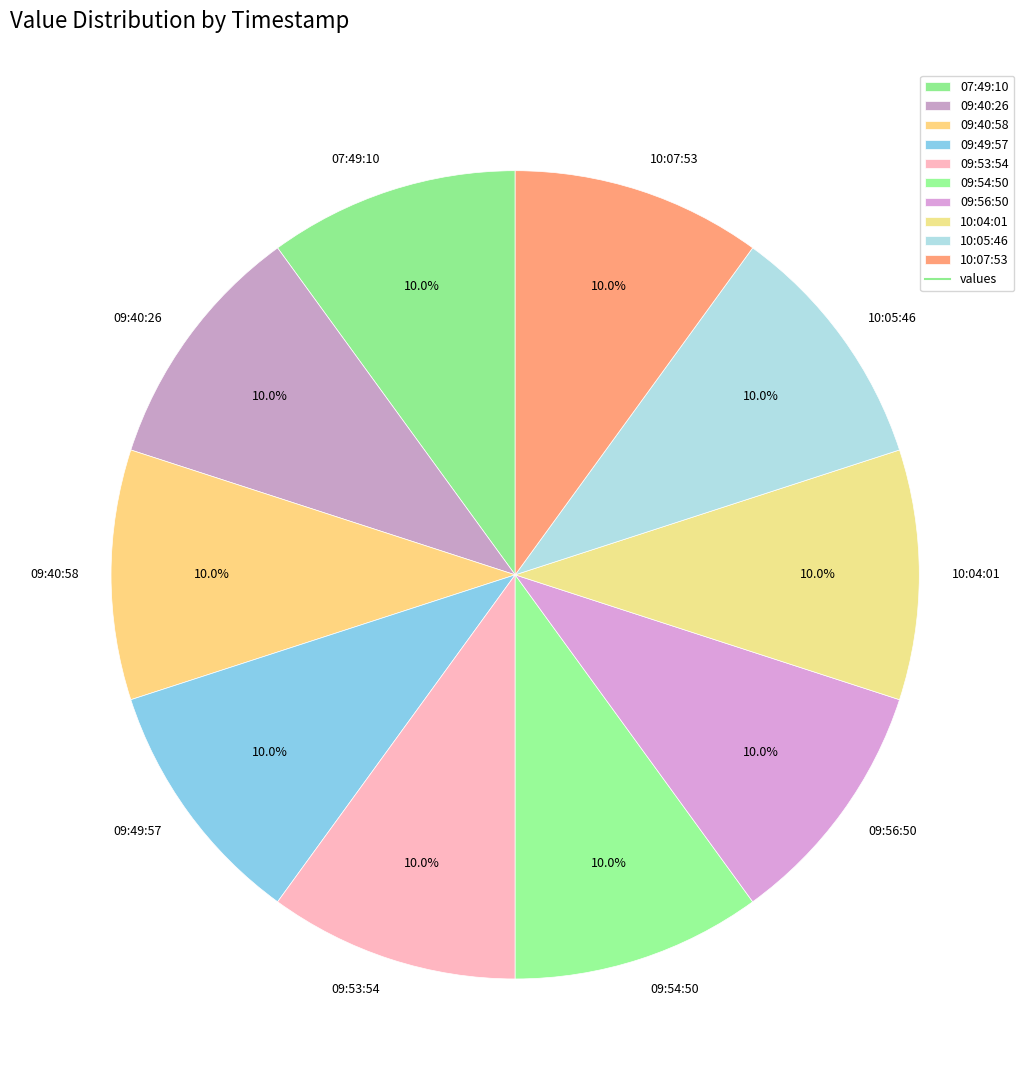

What is the ratio of the value at 10:05:46 to the value at 09:40:58?

1.0